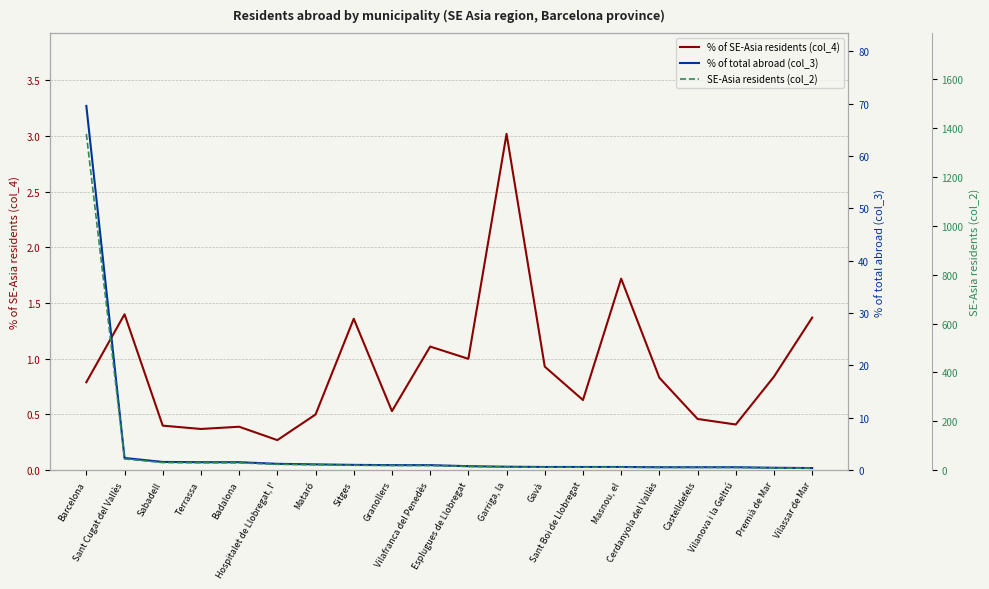

What is the sum of the SE-Asia residents (col_2) values at Sant Cugat del Vallès and Cerdanyola del Vallès?

57.0